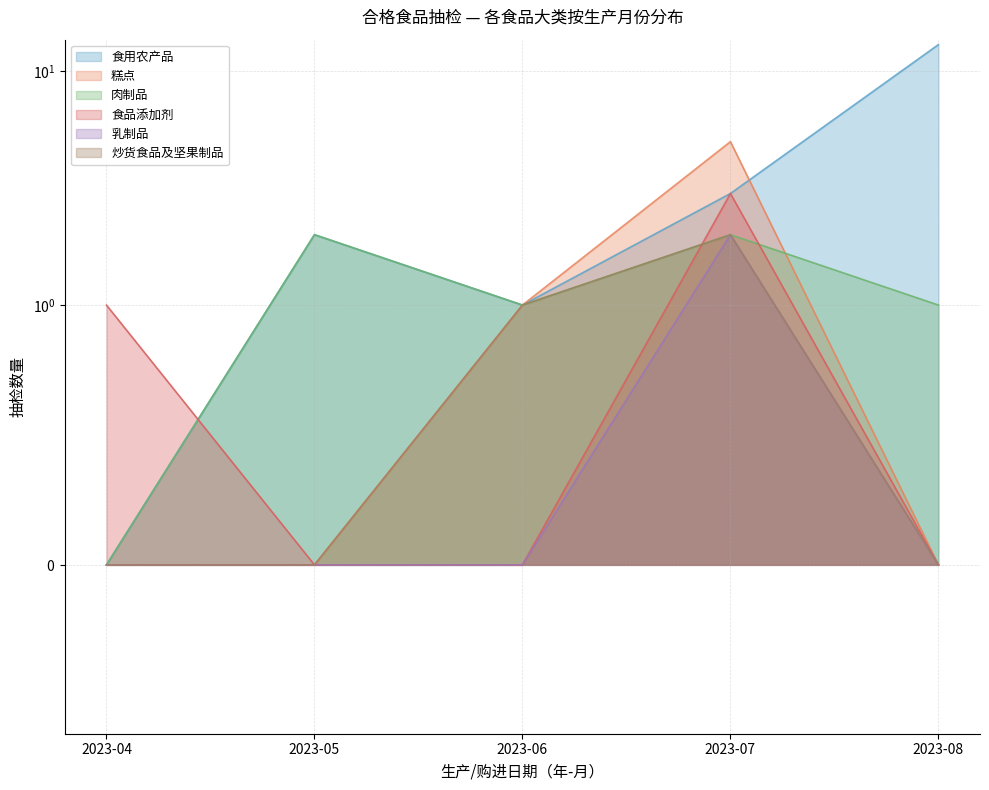

Does the chart display data point markers on the line(s)?

No